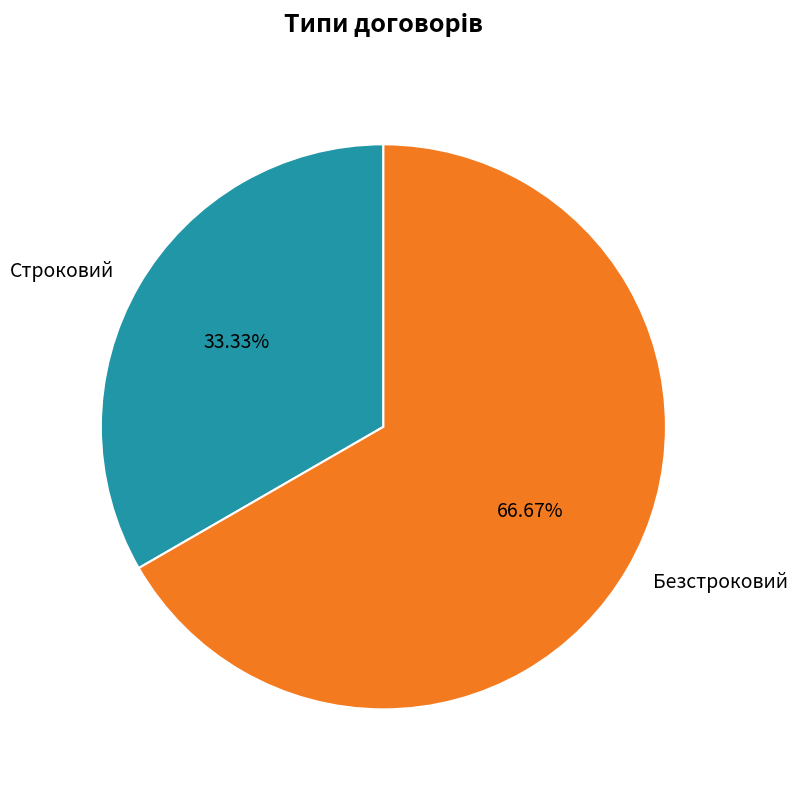

What is the ratio of the value at Строковий to the value at Безстроковий?

0.5